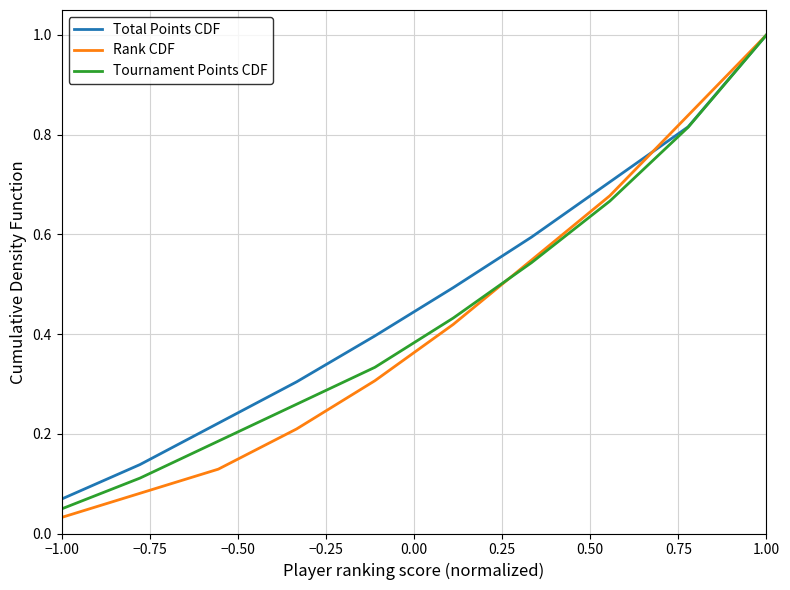

Which series has the widest spread of values?

Rank CDF